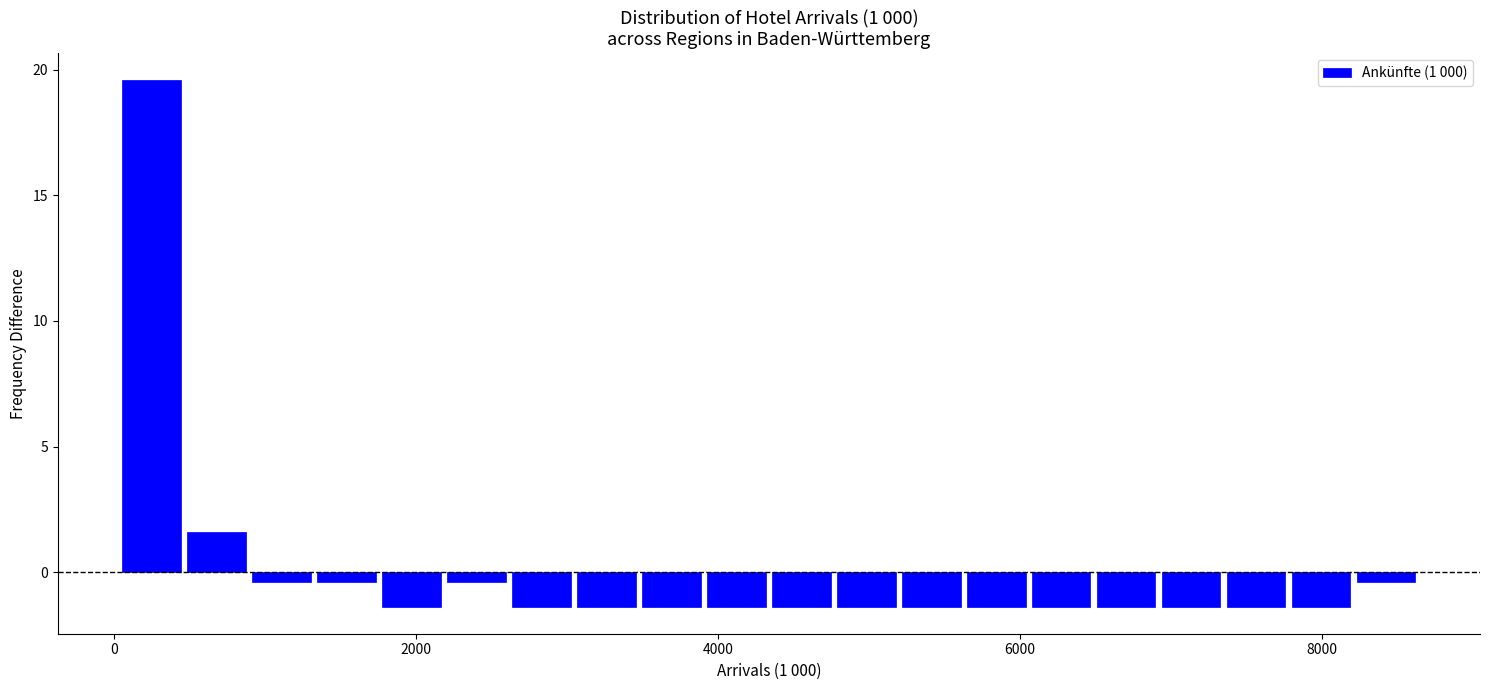

Read against the x-axis, roughly where is the centre of the tallest bar?

200